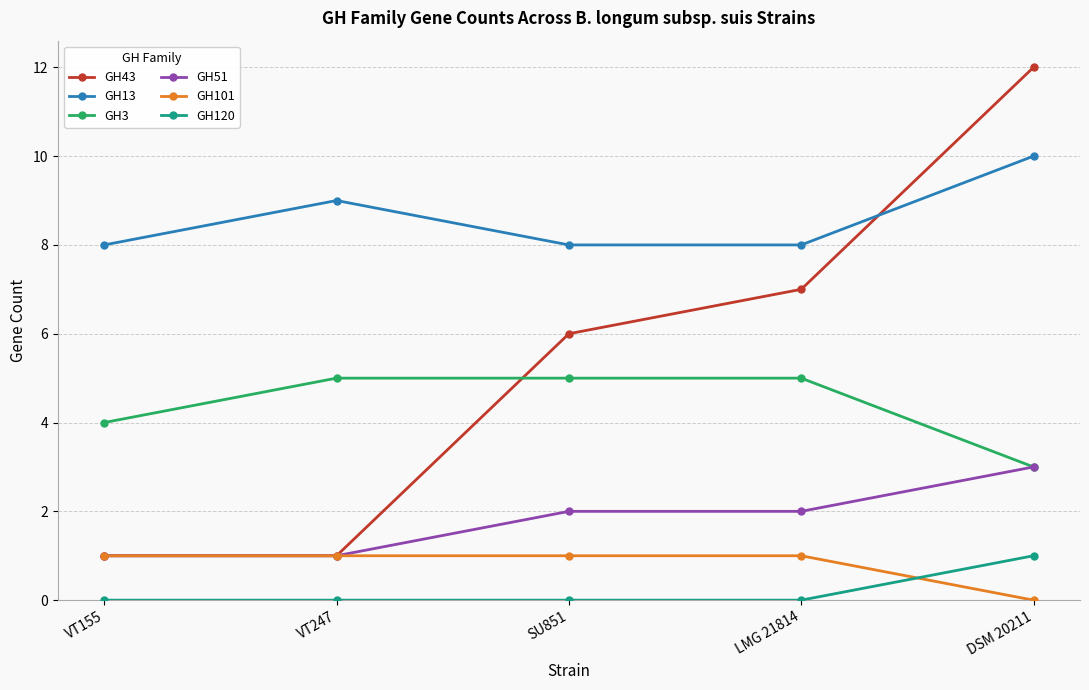

Is it true that GH13 equals 4 at LMG 21814?

False